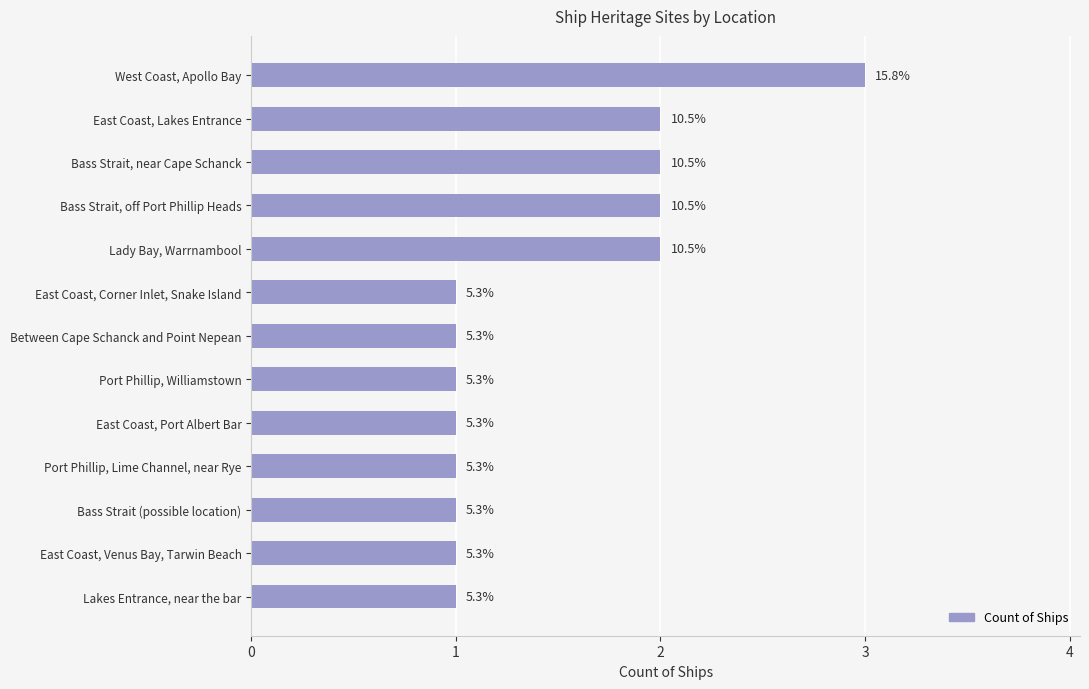

How many bars are there in total?

13